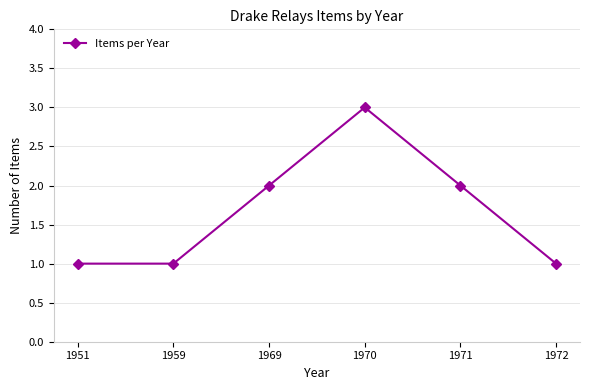

True or false: there are more than 1 points higher than both neighbors.

False